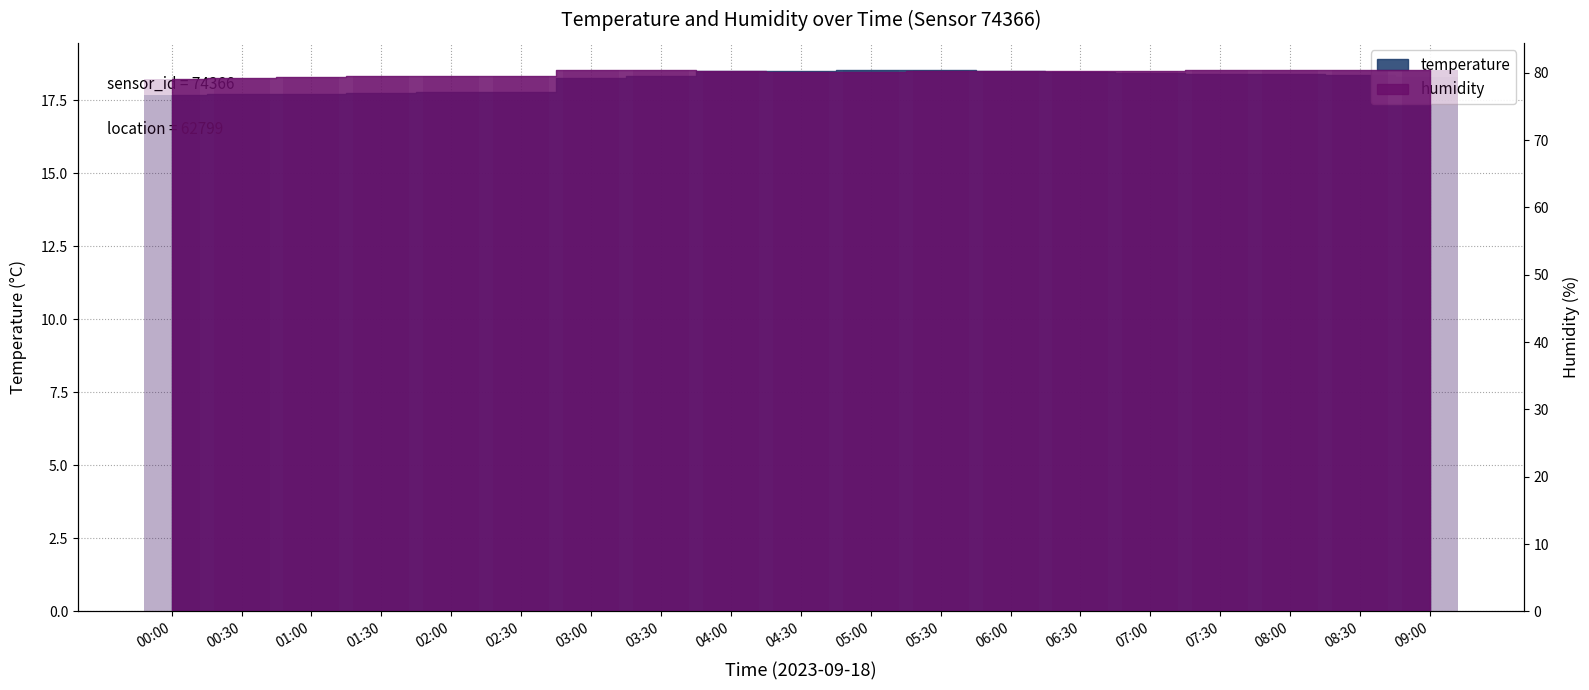

What is the difference between the humidity values at 05:00 and 00:00?

1.0